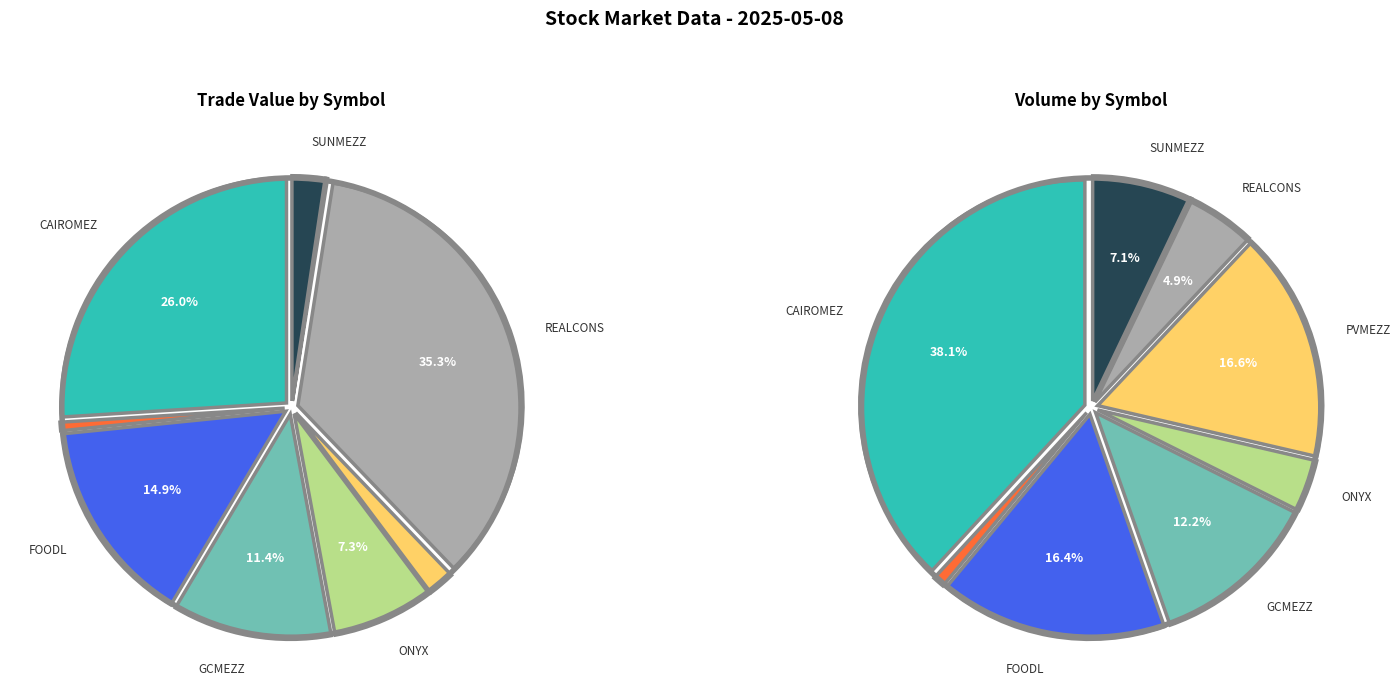

Is there any slice that represents more than half of the pie?

No